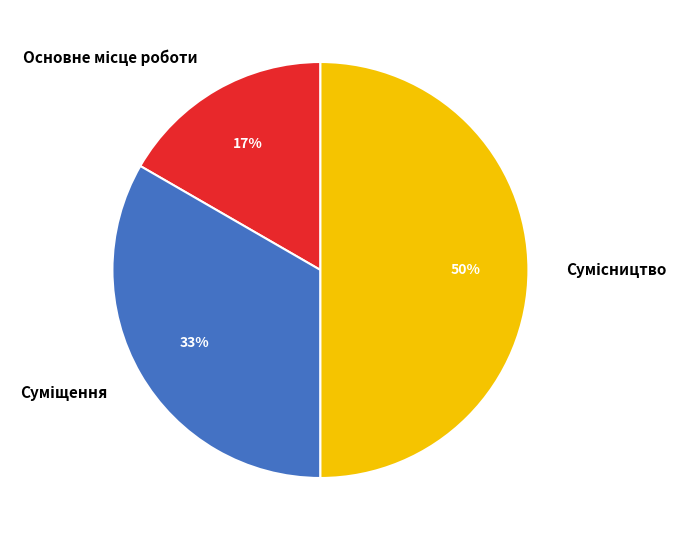

To the nearest percent, what is the average slice percentage?

33%